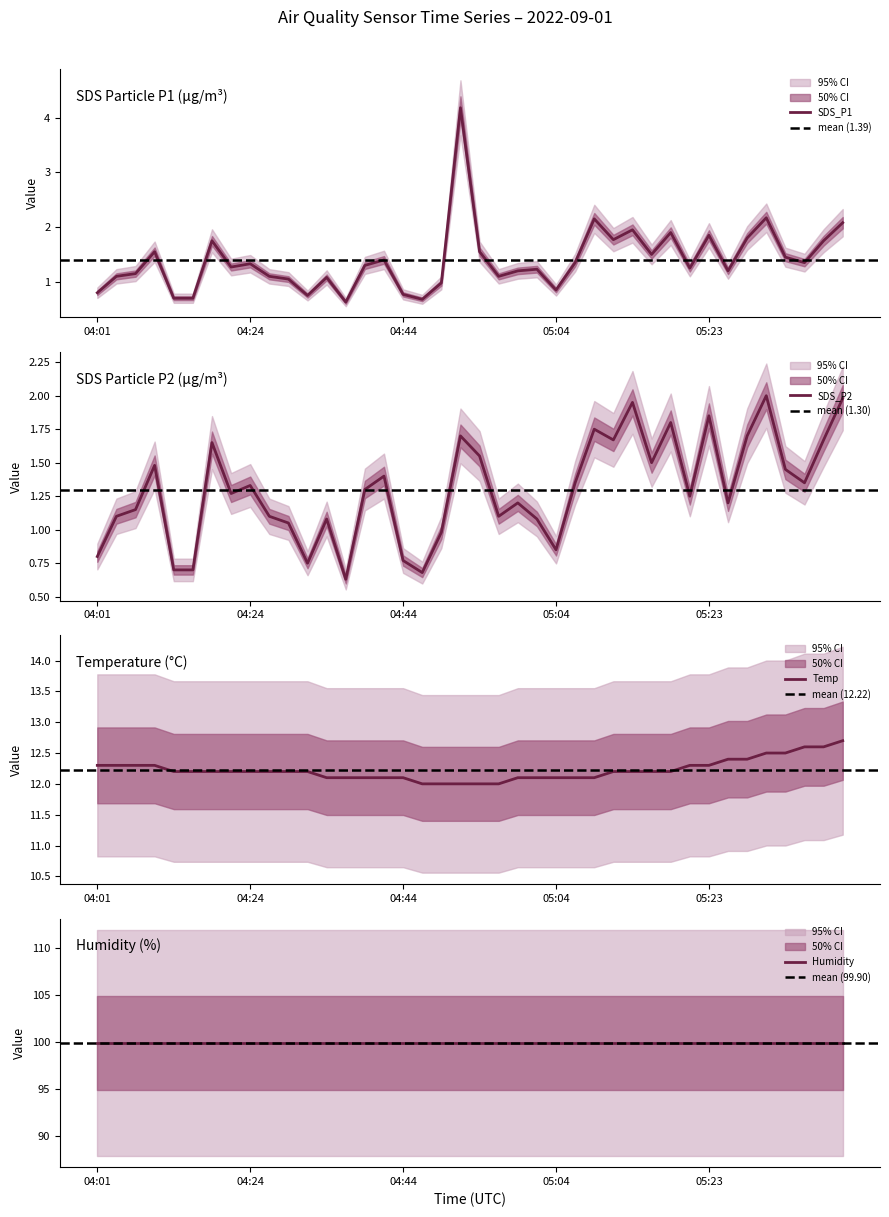

What is the highest value of the SDS_P2 series?

2.0